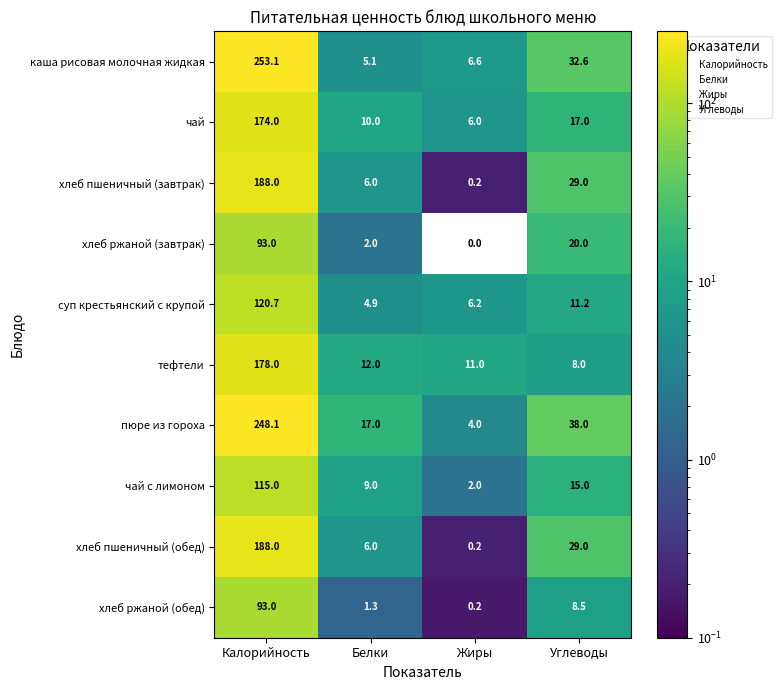

List the labels in order of тефтели value, largest first.

Калорийность, Белки, Жиры, Углеводы